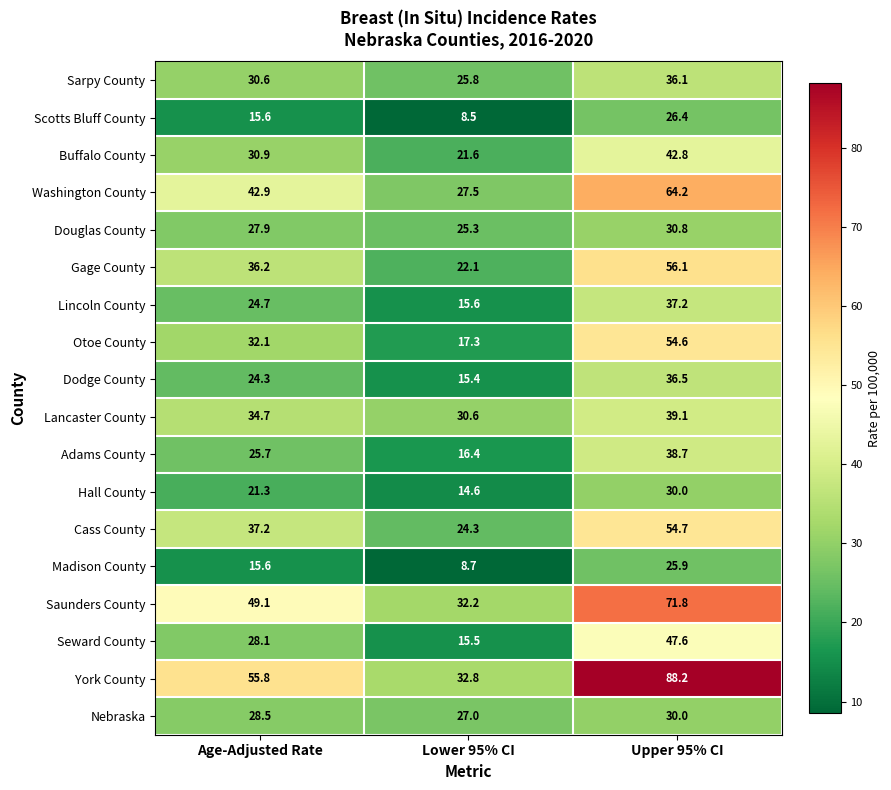

Between Age-Adjusted Rate and Lower 95% CI, which series saw the biggest shift?

York County